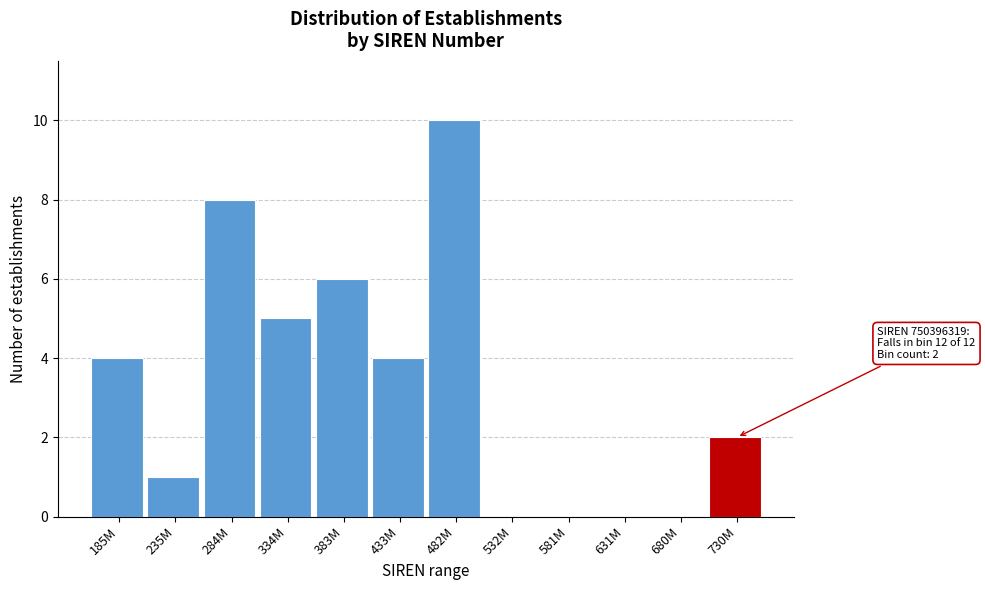

Reading right to left, transcribe all the data shown in this chart.

730M=2	680M=0	631M=0	581M=0	532M=0	482M=10	433M=4	383M=6	334M=5	284M=8	235M=1	185M=4